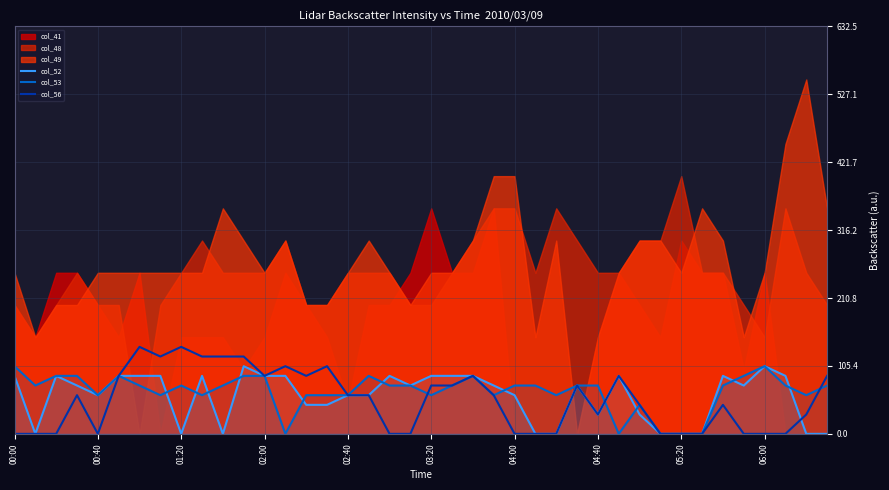

What is the average value of the col_56 series?

53